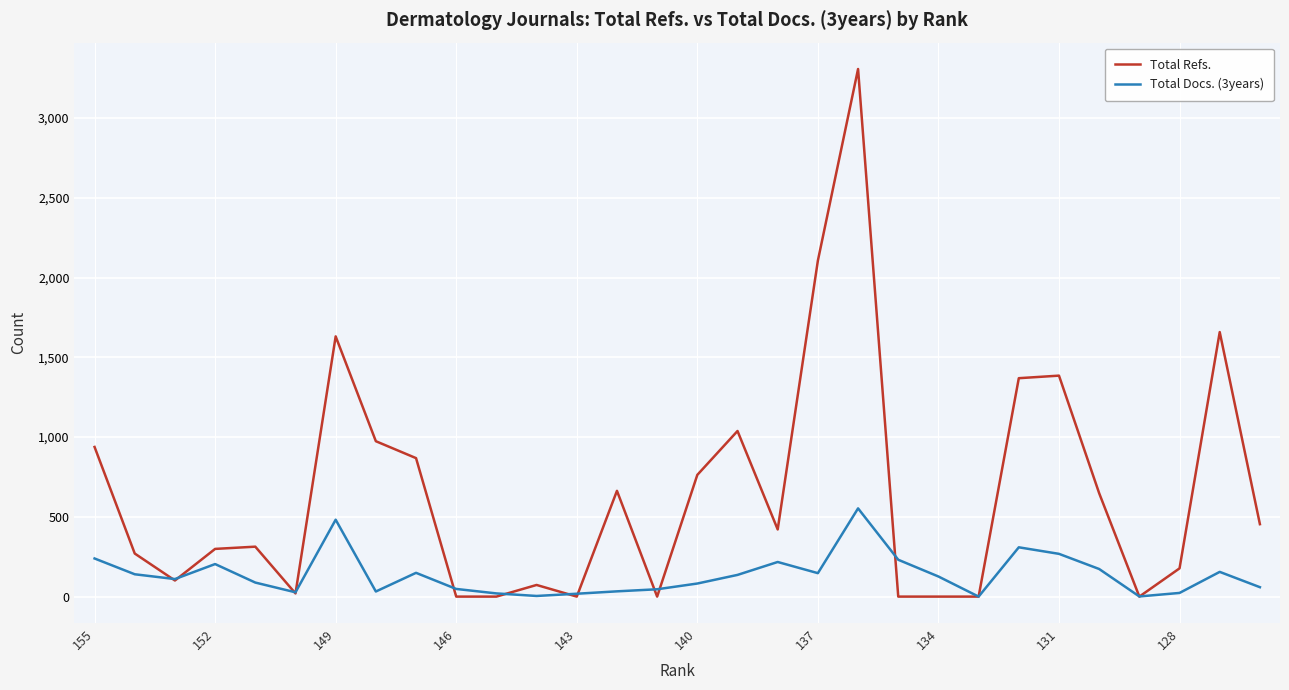

What are all the series names shown in the legend?

Total Refs., Total Docs. (3years)